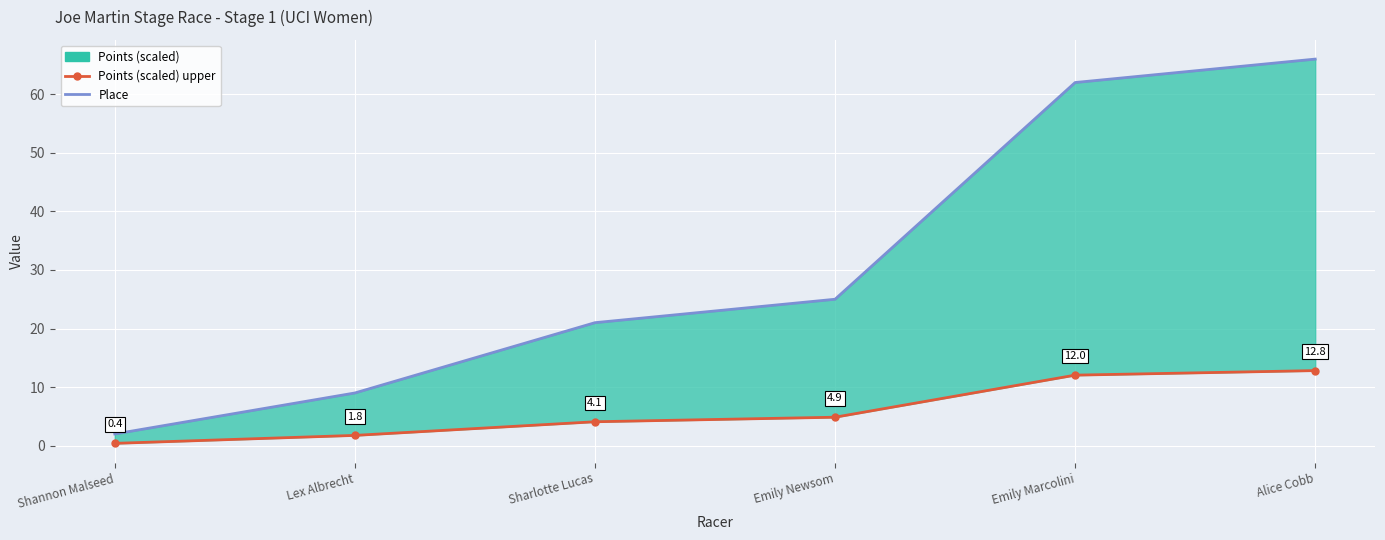

How many data points in Place are less than 25?

3